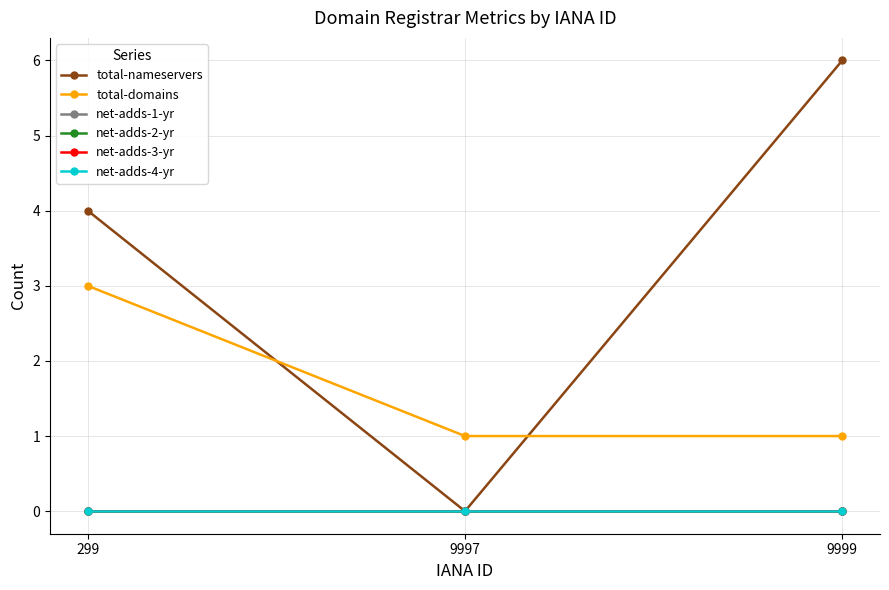

What is the value of the total-domains point at the 1st from the left?

3